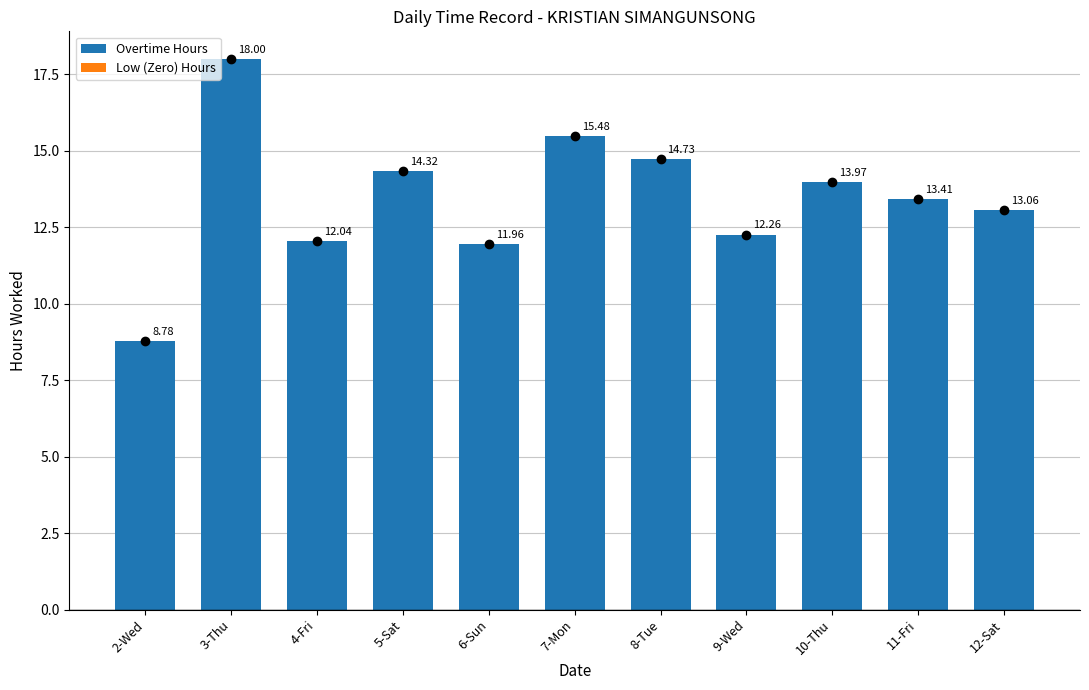

What is the average value?

13.5